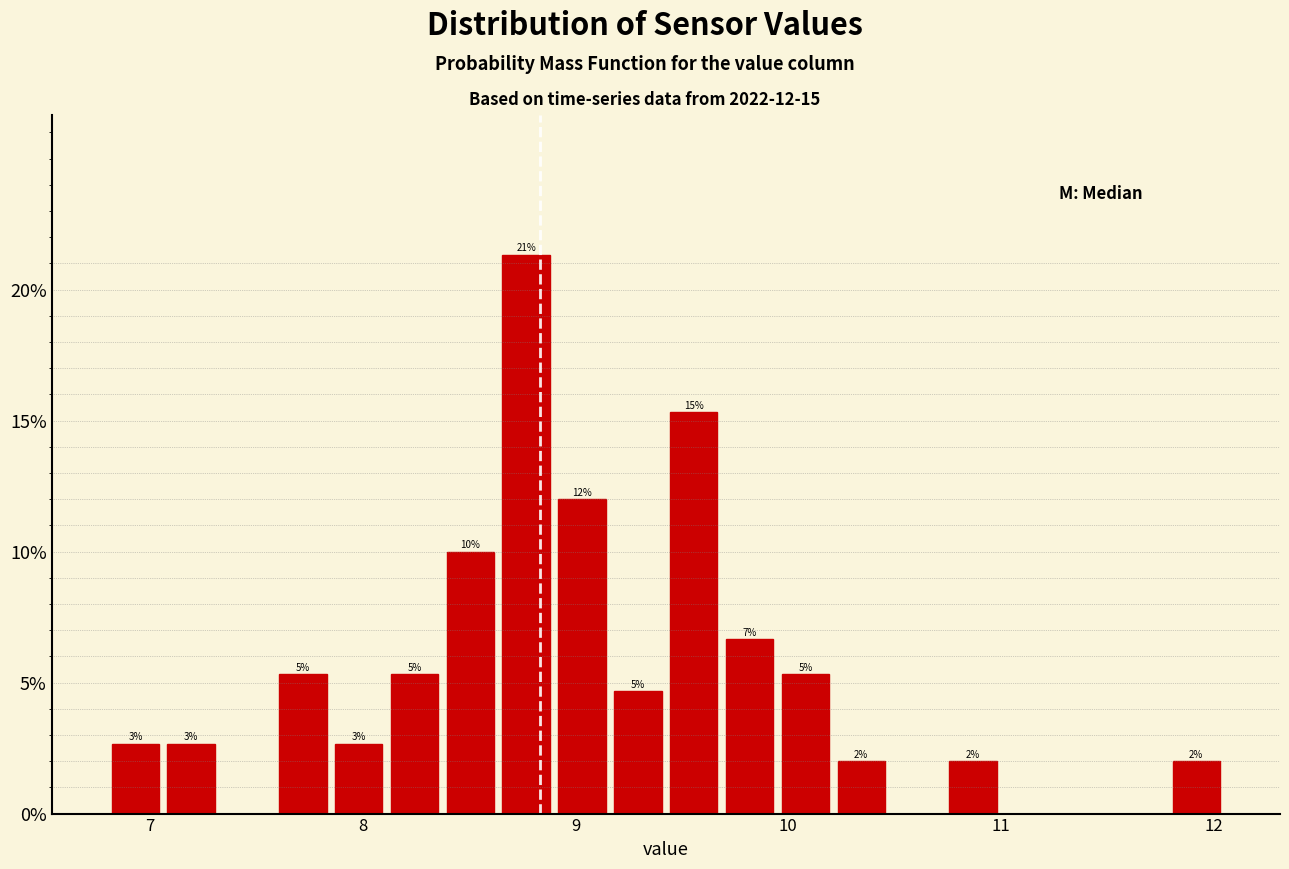

Around what value on the x-axis is the tallest bar? Give the approximate position of its centre, as read against the axis.

8.8